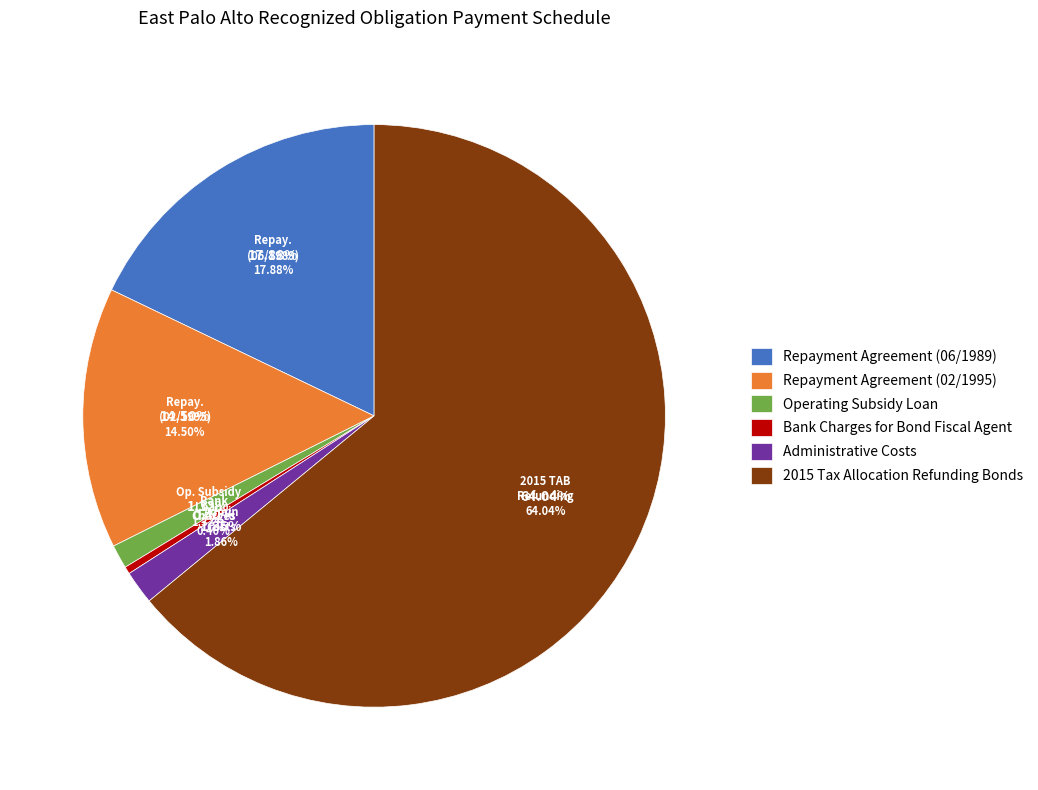

True or false: Administrative Costs accounts for 1% of the total.

False